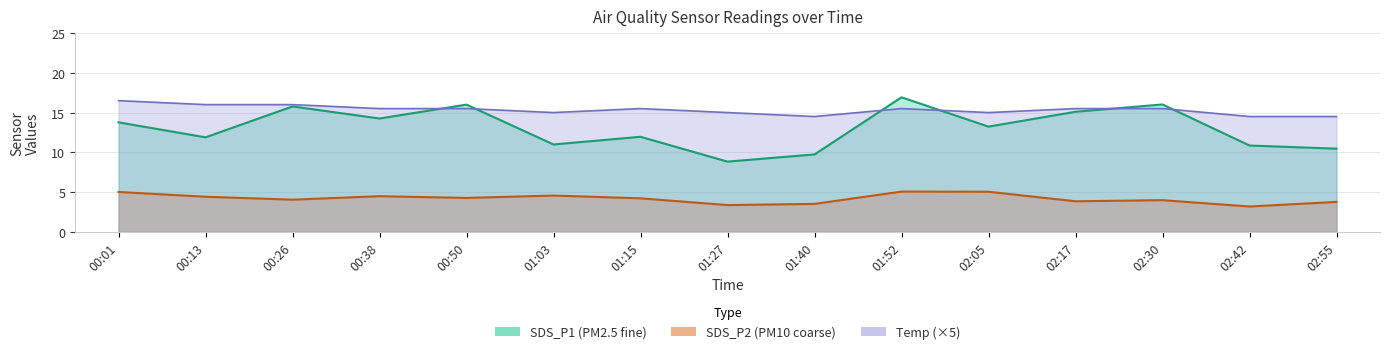

How many distinct data groups are displayed?

3